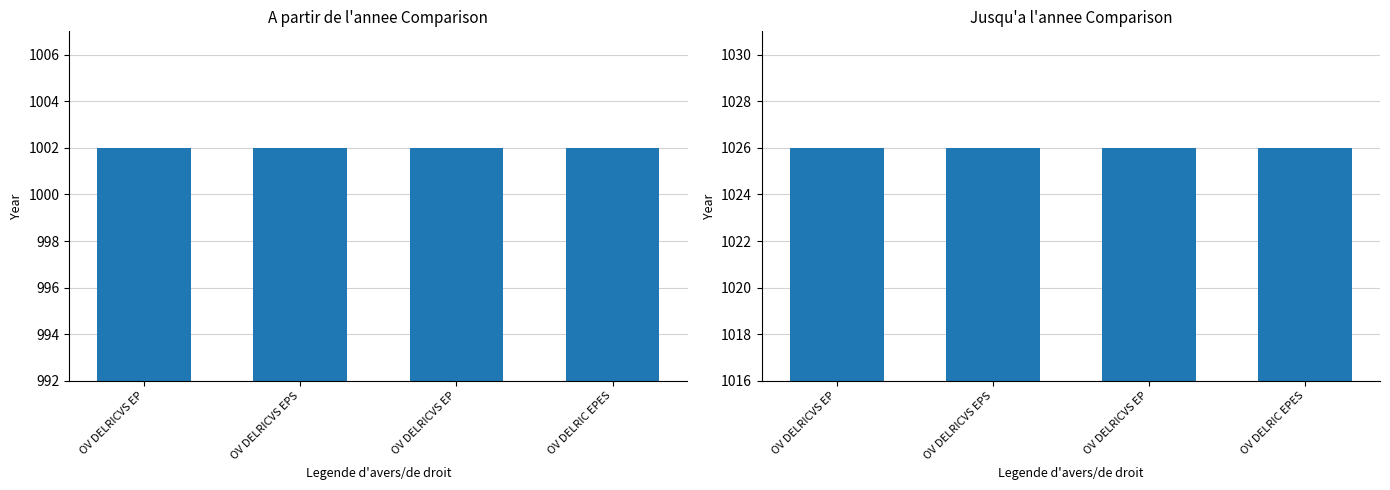

What is the difference between the highest and lowest values at OV DELRICVS EP?

24